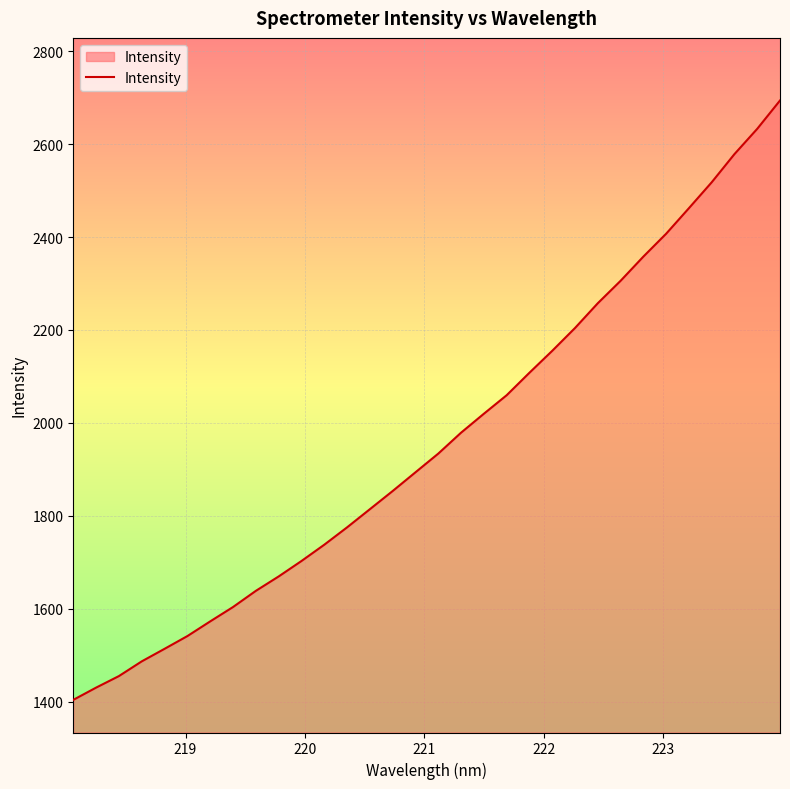

What is the greatest value displayed?

2693.7